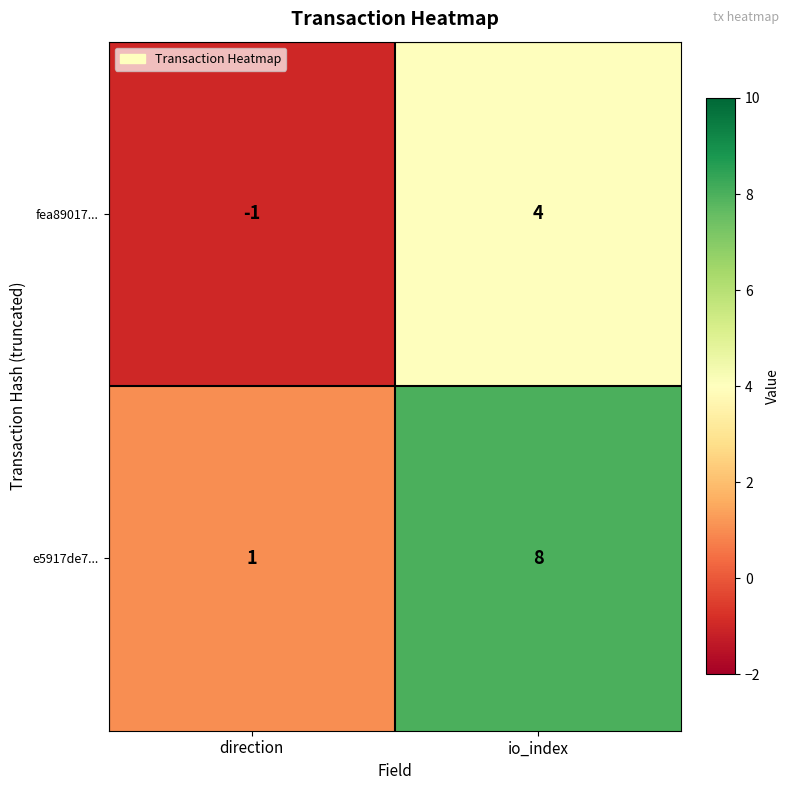

At which label is fea89017... closest to 1?

direction